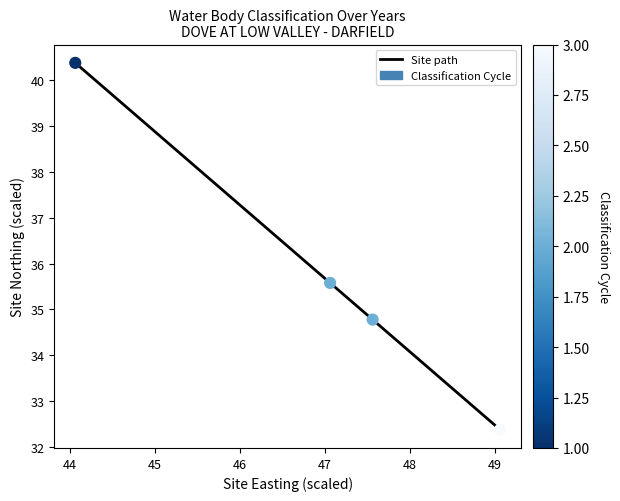

What is the minimum value shown in the chart?

32.4